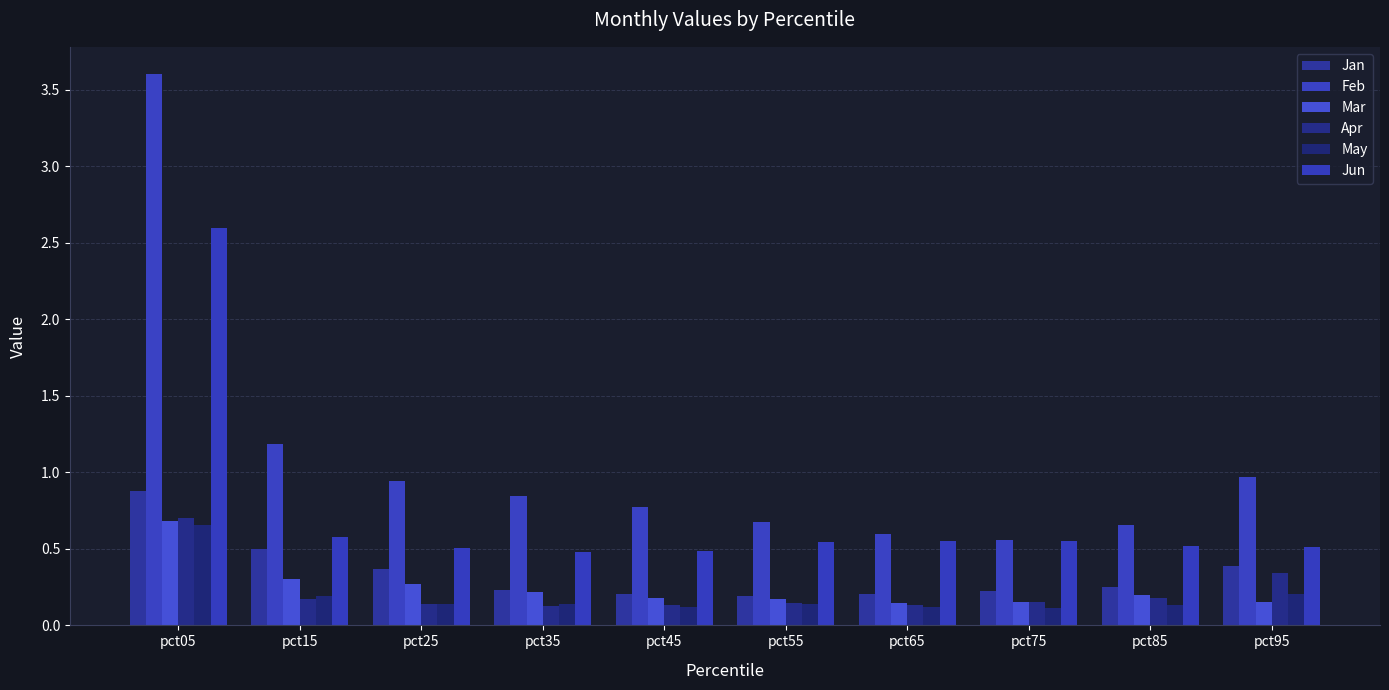

What is the maximum value for May?

0.7